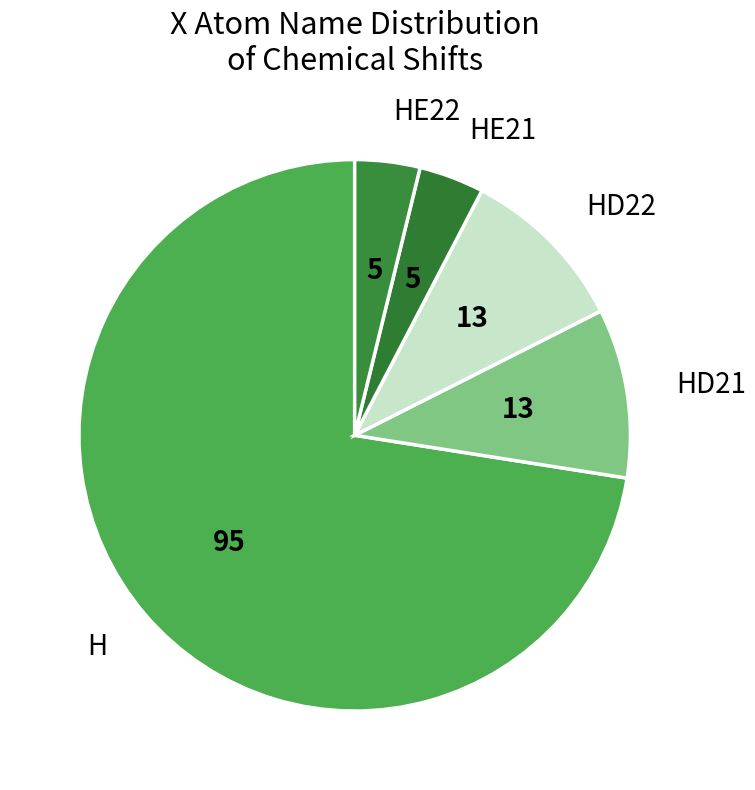

What is the majority slice?

H